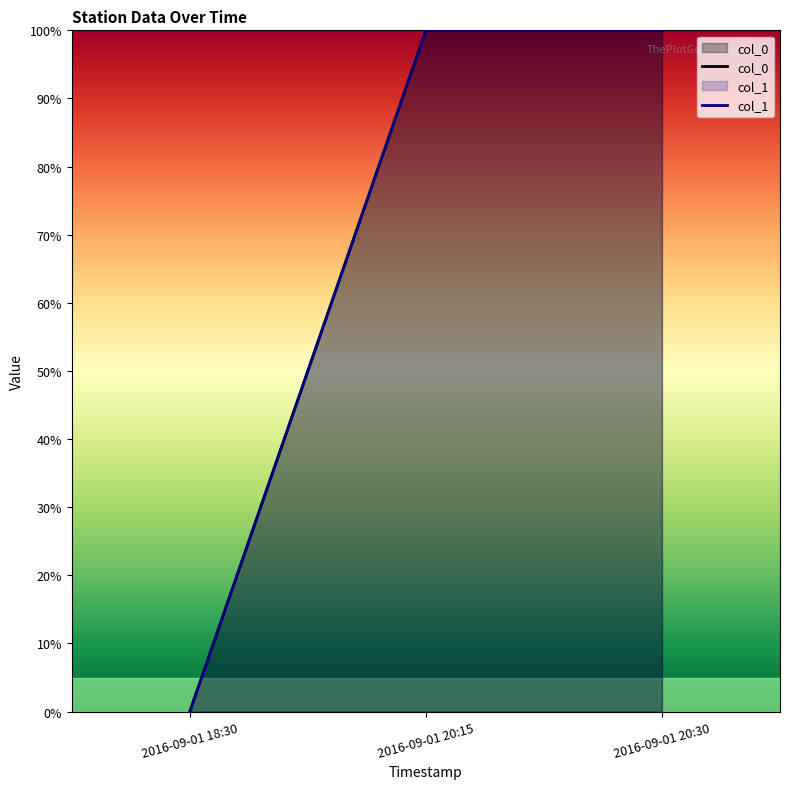

What is the total value across all series at 2016-09-01 20:15?

200.0